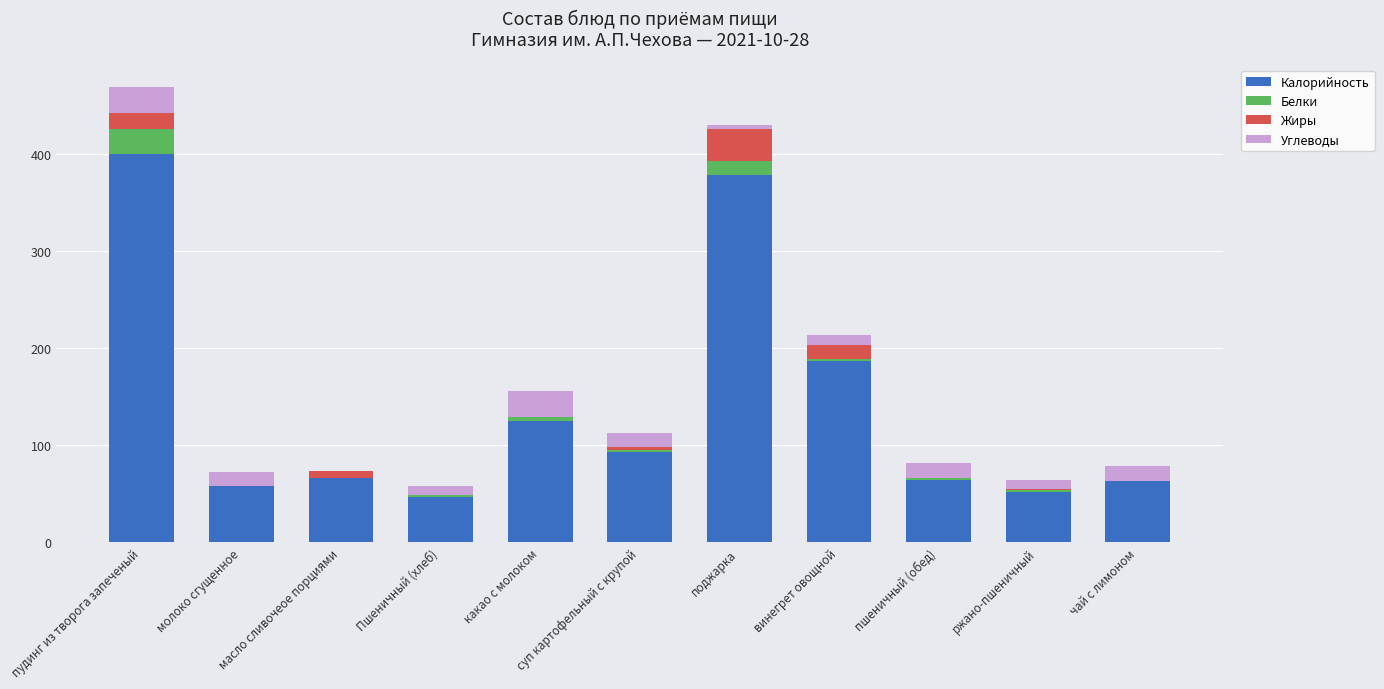

Where is Калорийность nearest to the value 223?

винегрет овощной